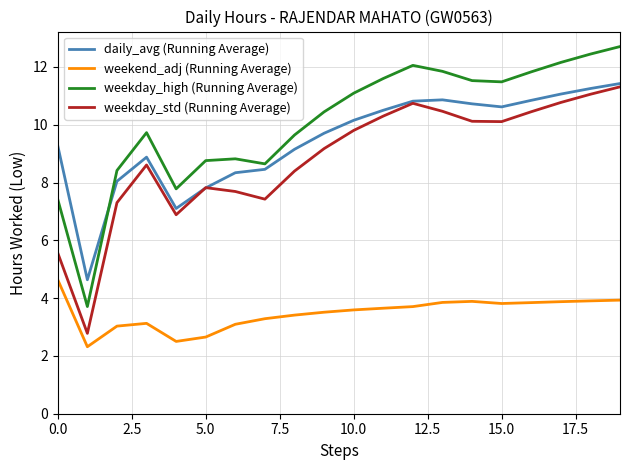

Which series has the largest range (max minus min)?

weekday_high (Running Average)